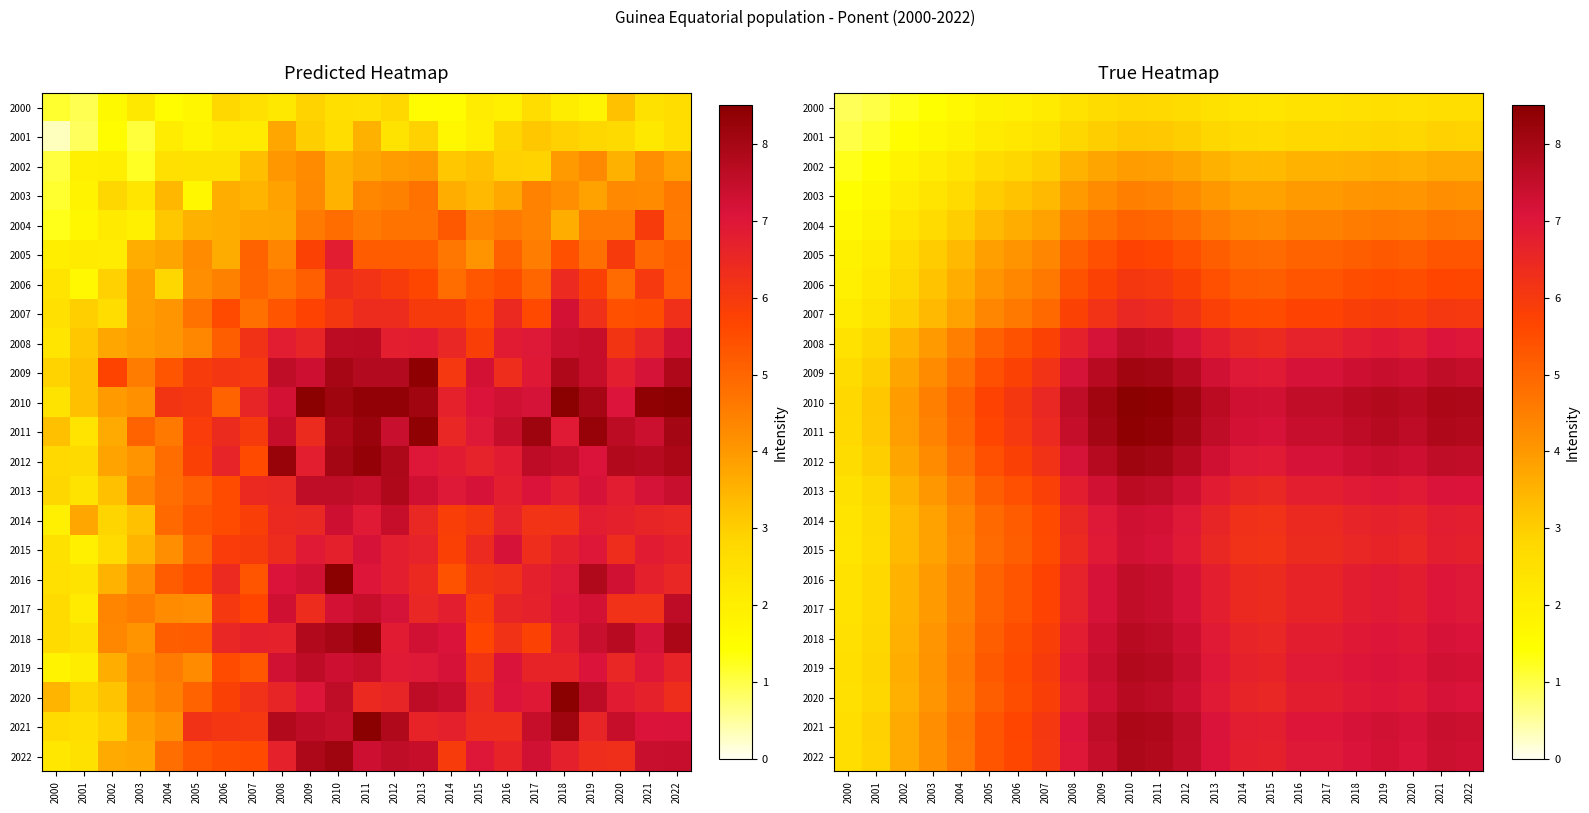

Which series has the largest total across all categories?

2010